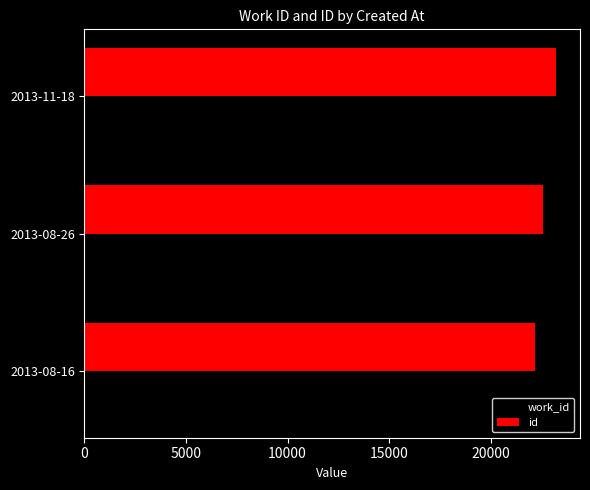

At which label is id closest to 22710?

2013-08-26